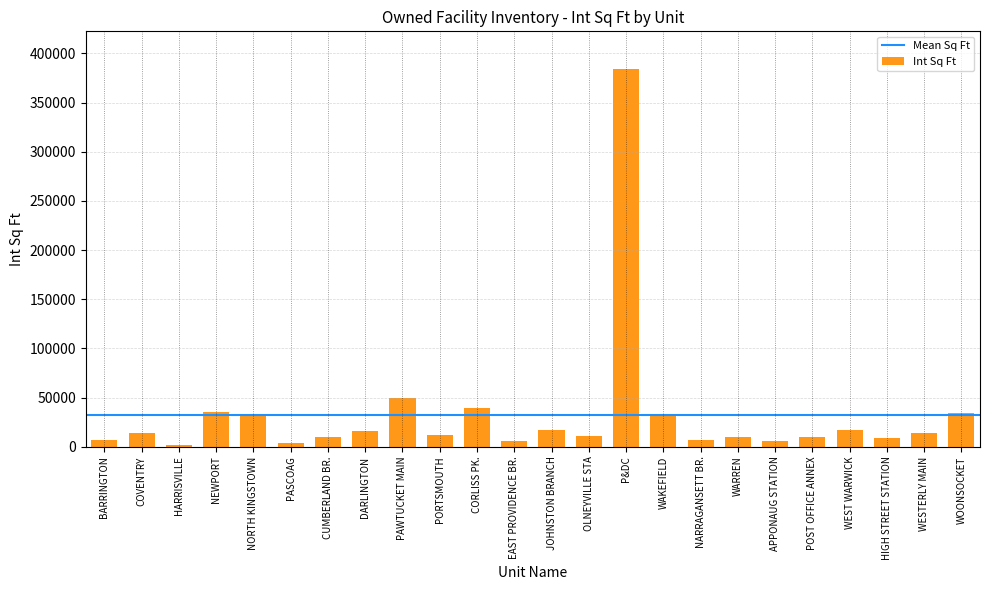

How many bars are there in total?

24